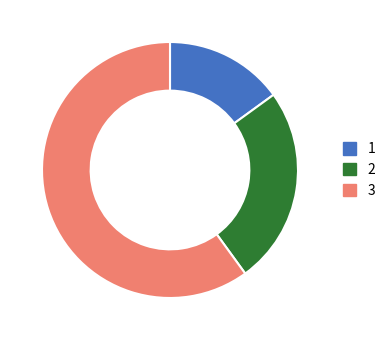

How many segments does this pie chart have?

3